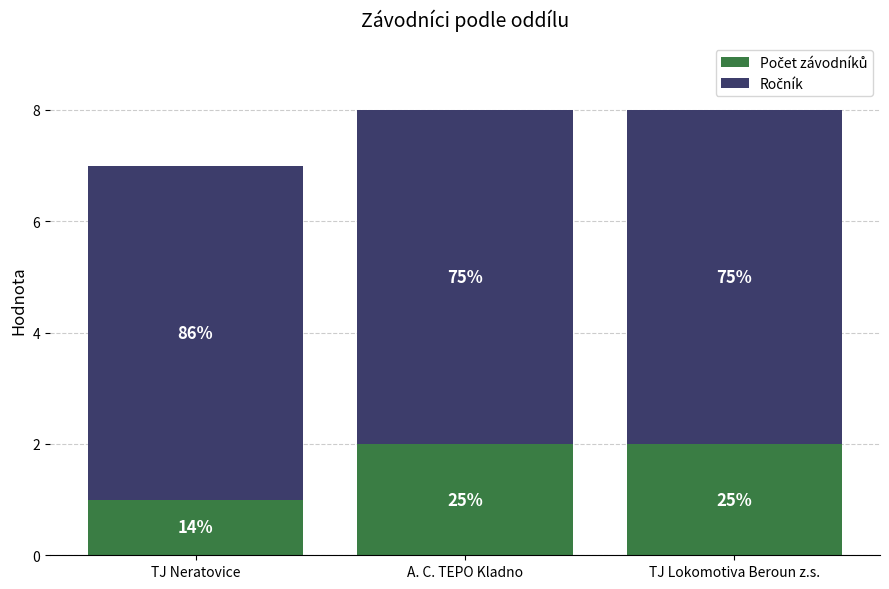

How many bars are there in total?

3